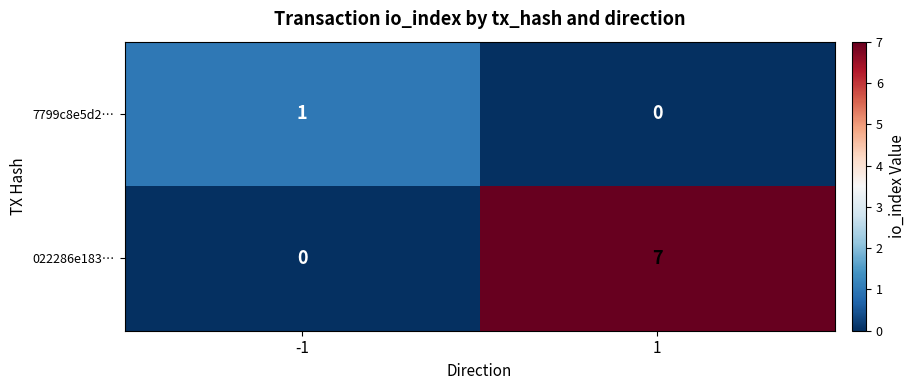

List the series in order of their overall mean, highest first.

022286e183…, 7799c8e5d2…